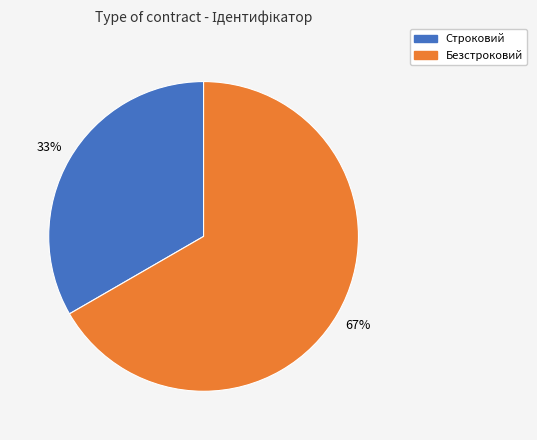

Count the number of slices in the pie.

2